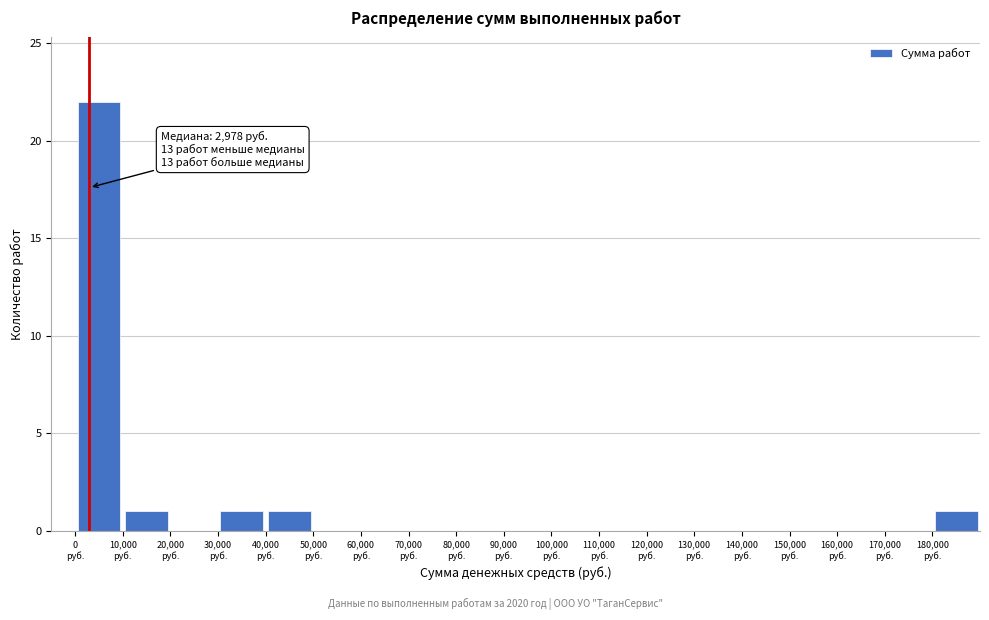

Which range on the x-axis has the tallest bar?

0 to 10000